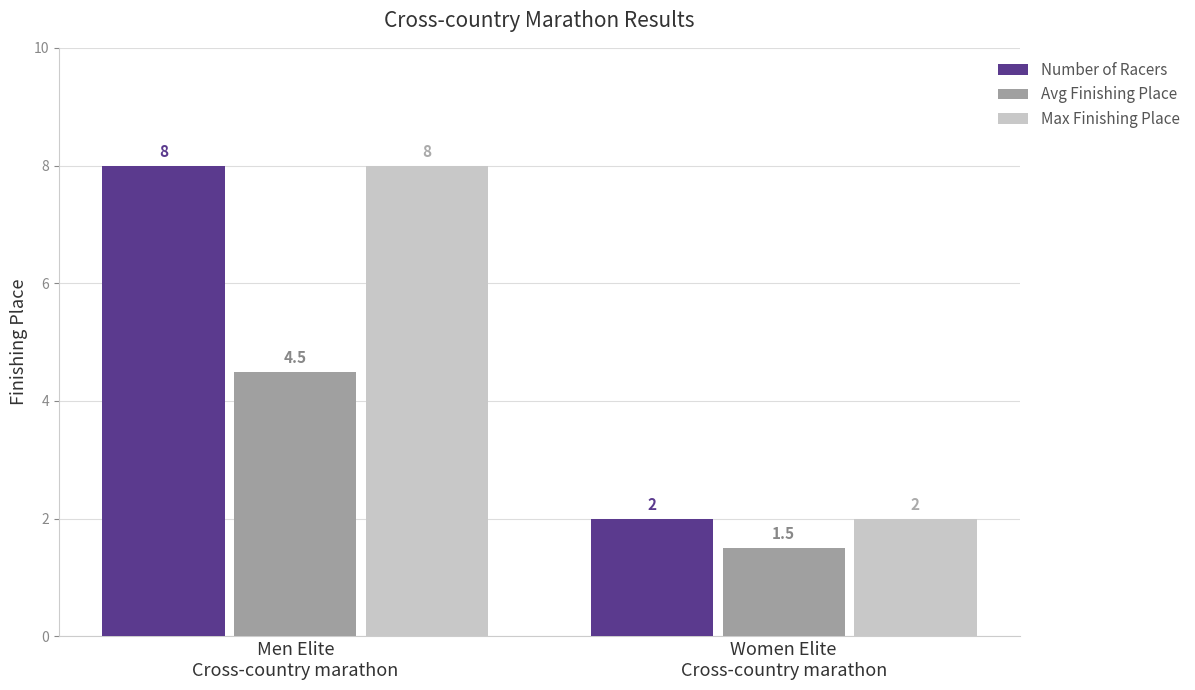

At which label does Number of Racers reach its minimum?

Women Elite
Cross-country marathon